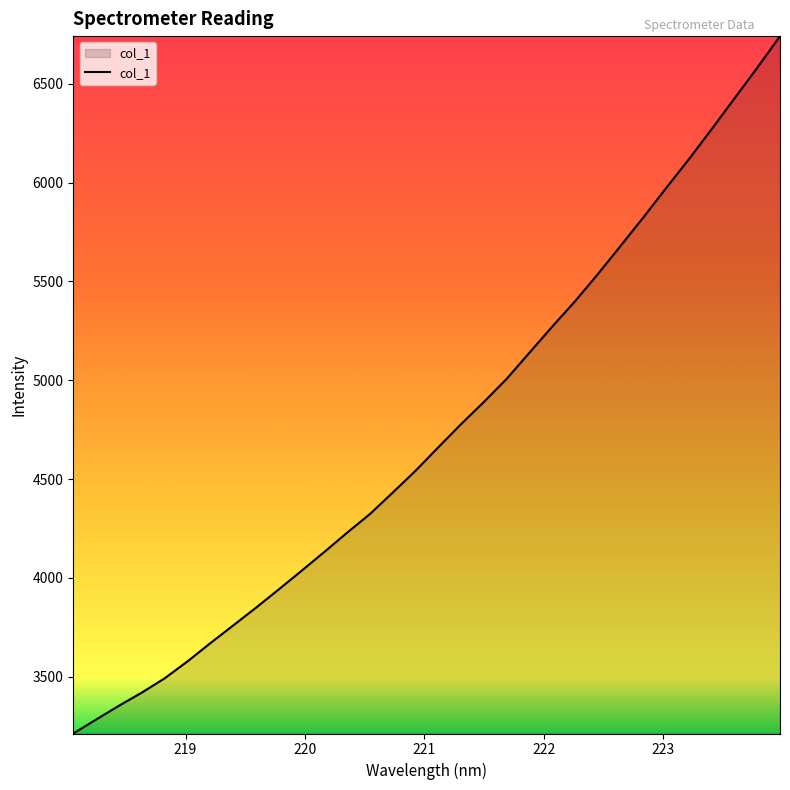

What is the smallest value displayed?

3213.0